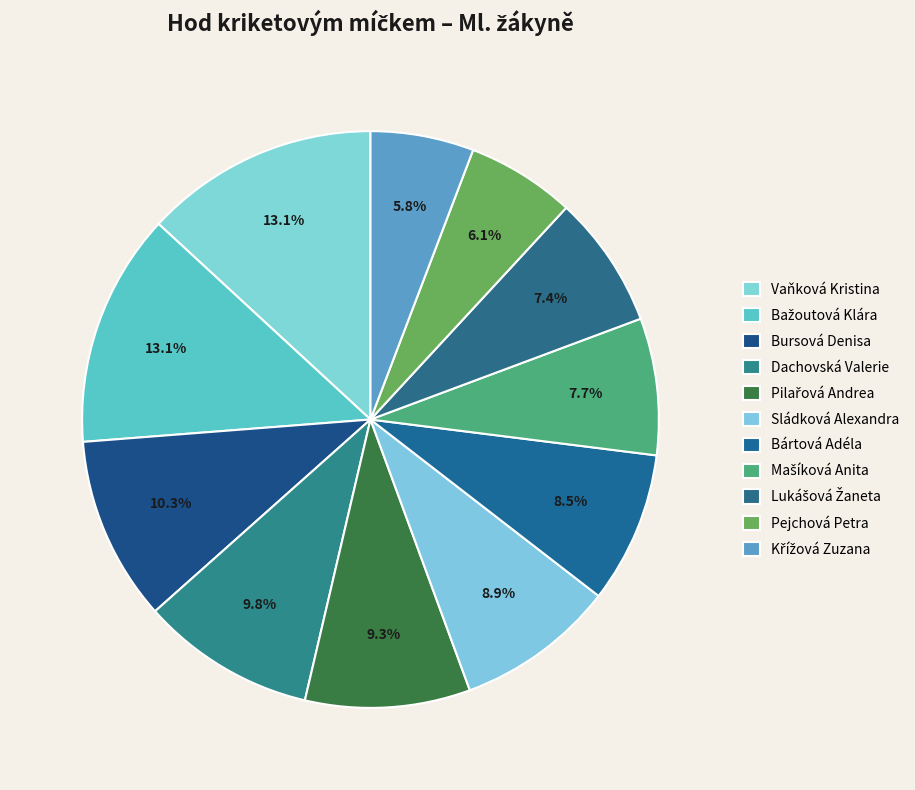

Is there any slice that represents more than half of the pie?

No